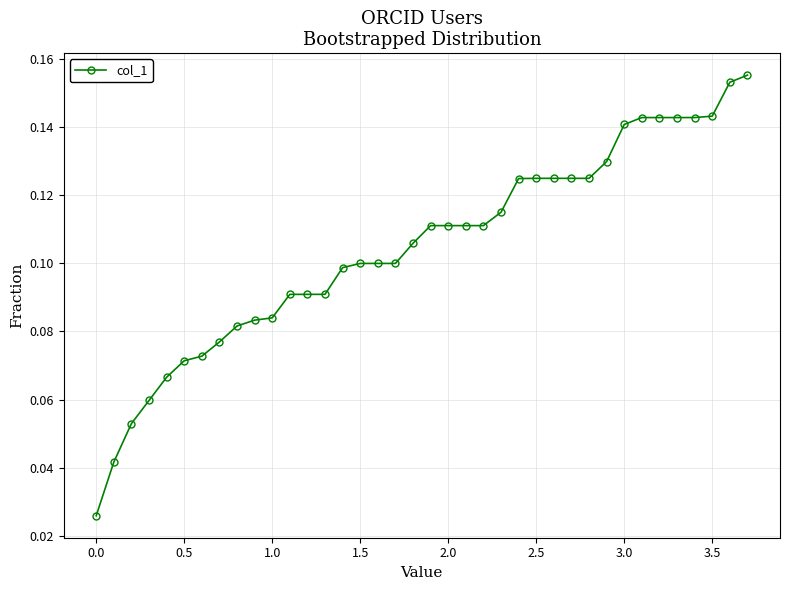

What is the sum of all values?

4.0